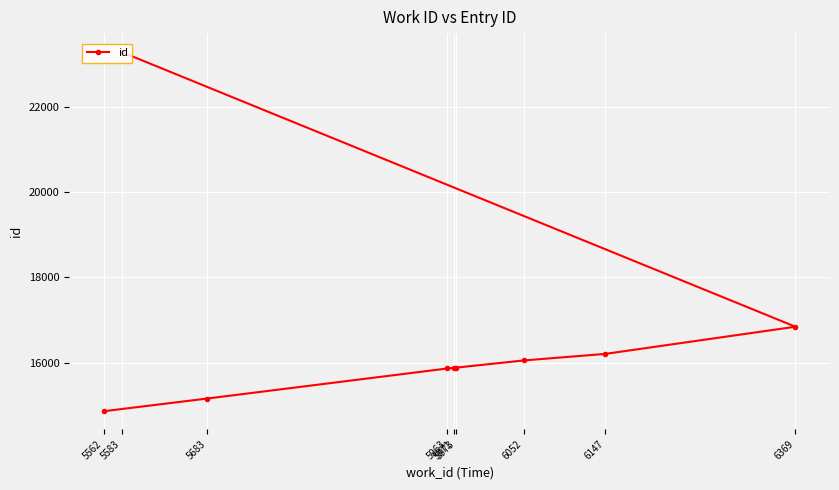

List the labels in order of value, smallest first.

5562, 5683, 5963, 5971, 5973, 6052, 6147, 6369, 5583